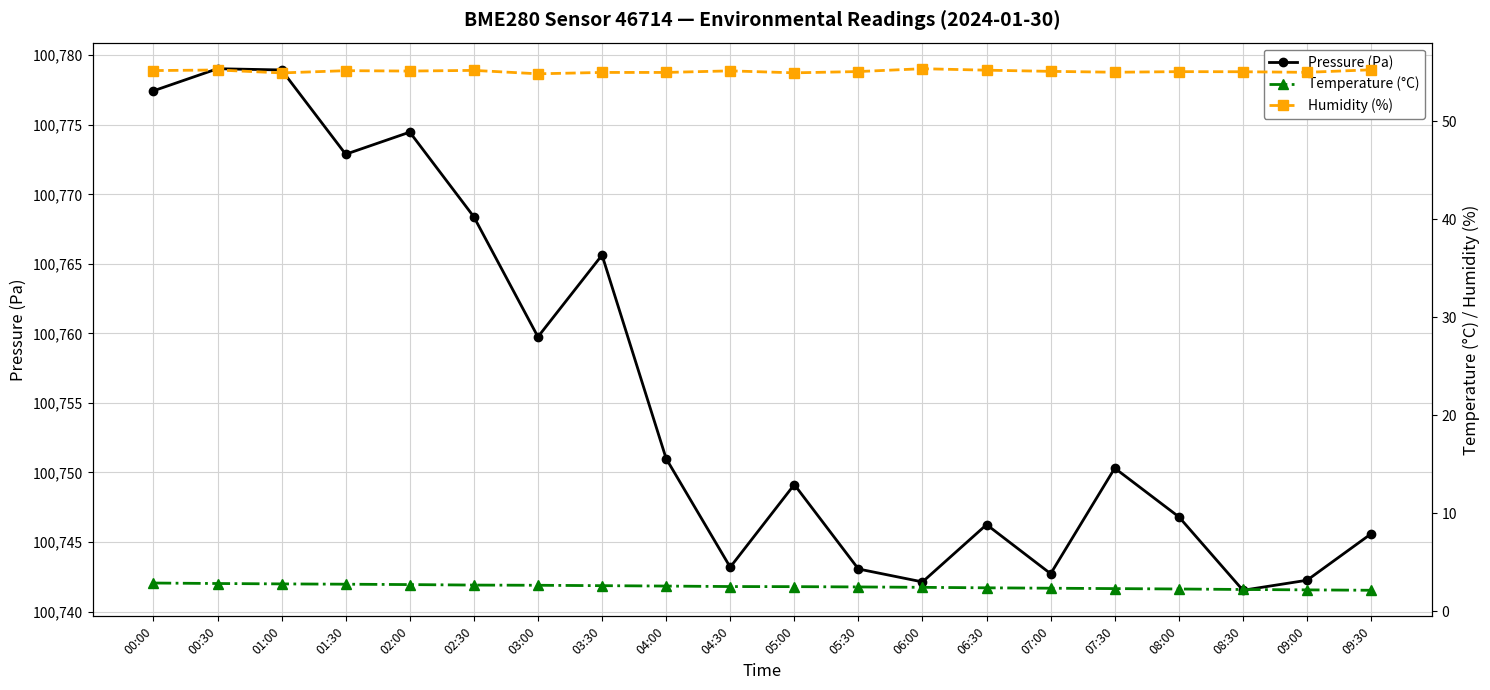

What is the total value across all series at 02:30?

100826.2